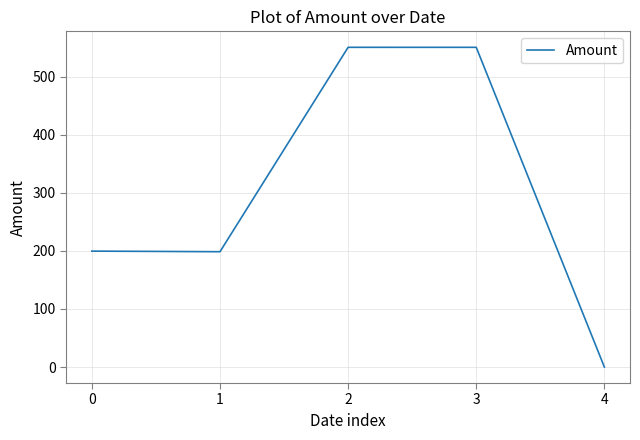

Which label corresponds to the smallest value in the chart?

4